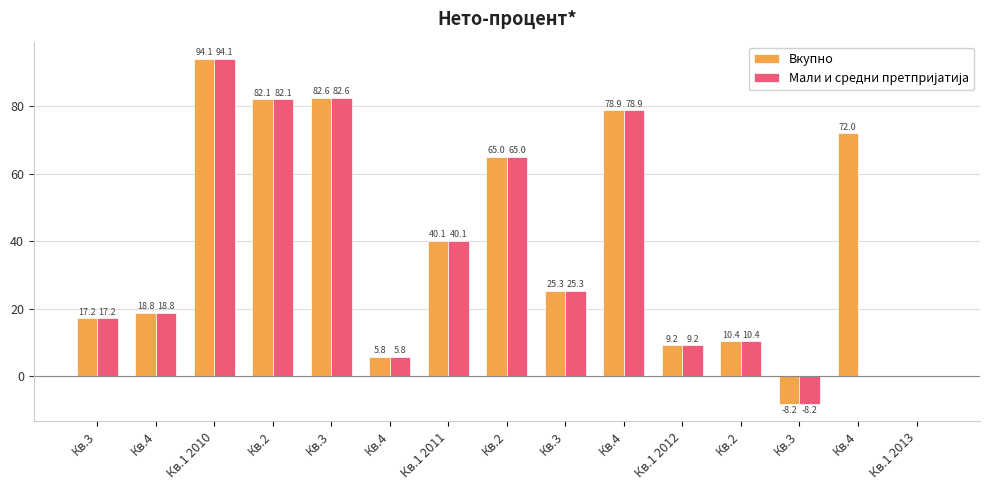

How many groups of bars are there?

15